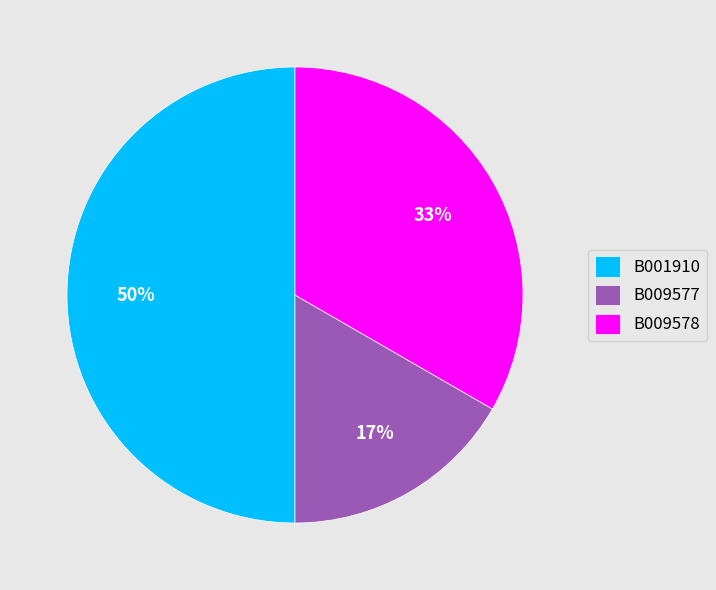

Do B009578 and B001910 together represent more than half of the pie?

Yes